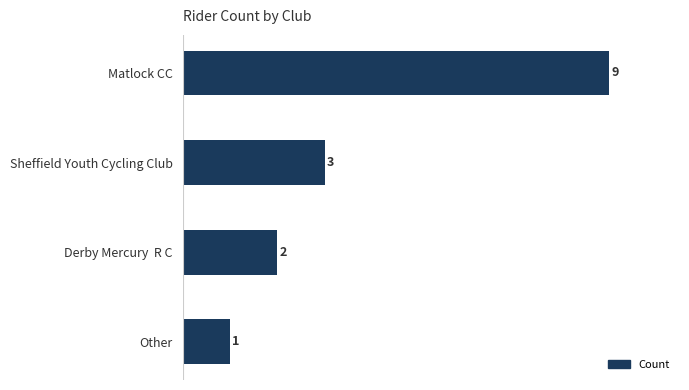

What is the difference between the maximum and minimum values?

8